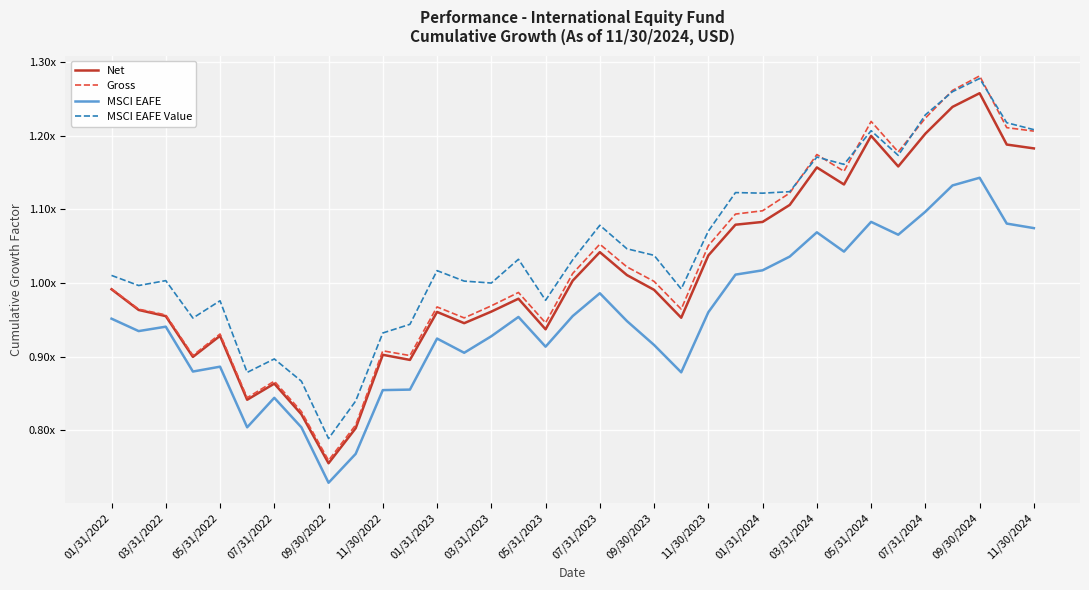

What are all the series names shown in the legend?

Net, Gross, MSCI EAFE, MSCI EAFE Value